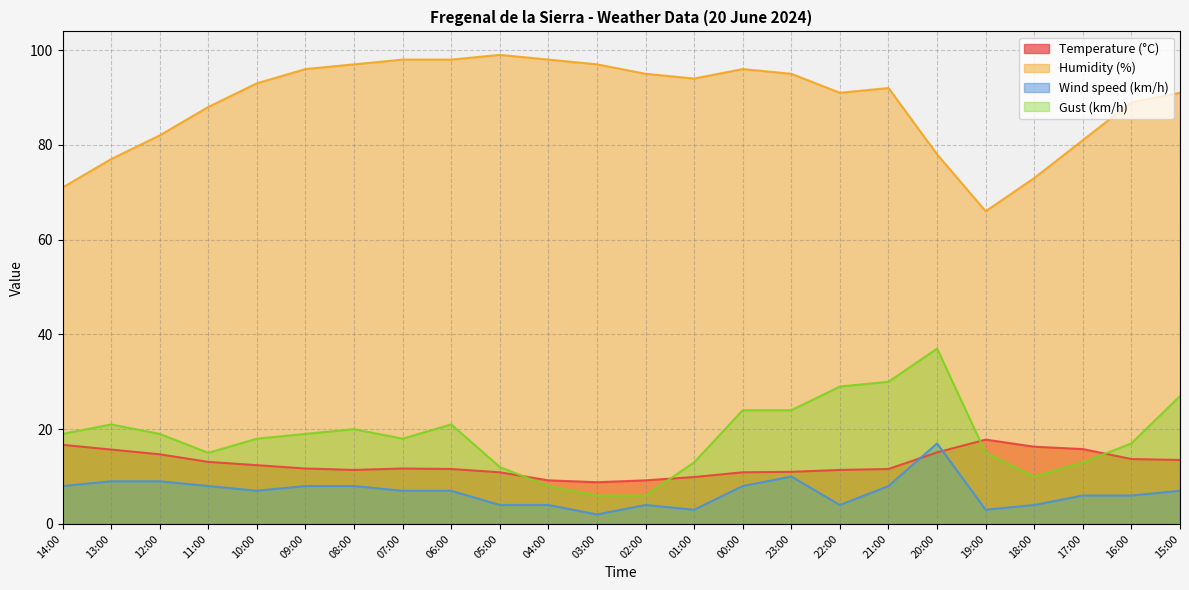

True or false: Humidity (%) and Gust (km/h) intersect in this chart.

False